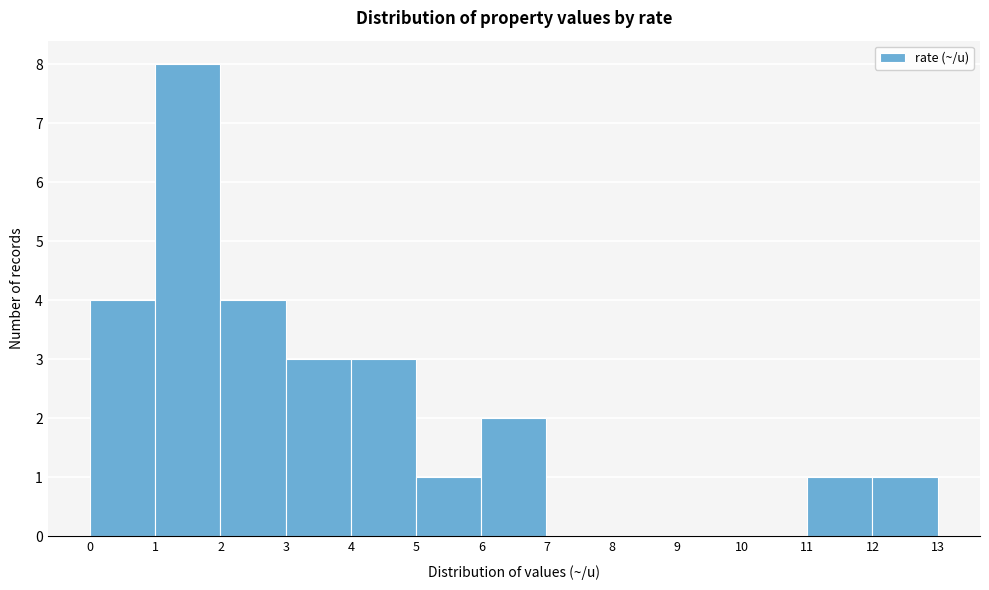

Which range on the x-axis has the tallest bar?

1 to 2